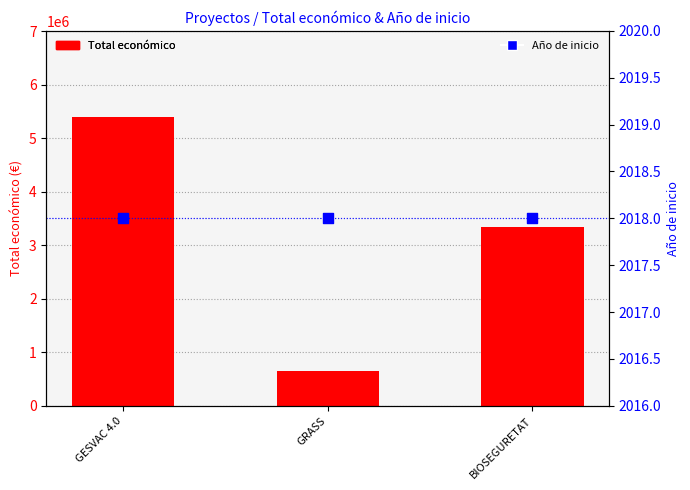

At which category is the sum across all series the highest?

GESVAC 4.0